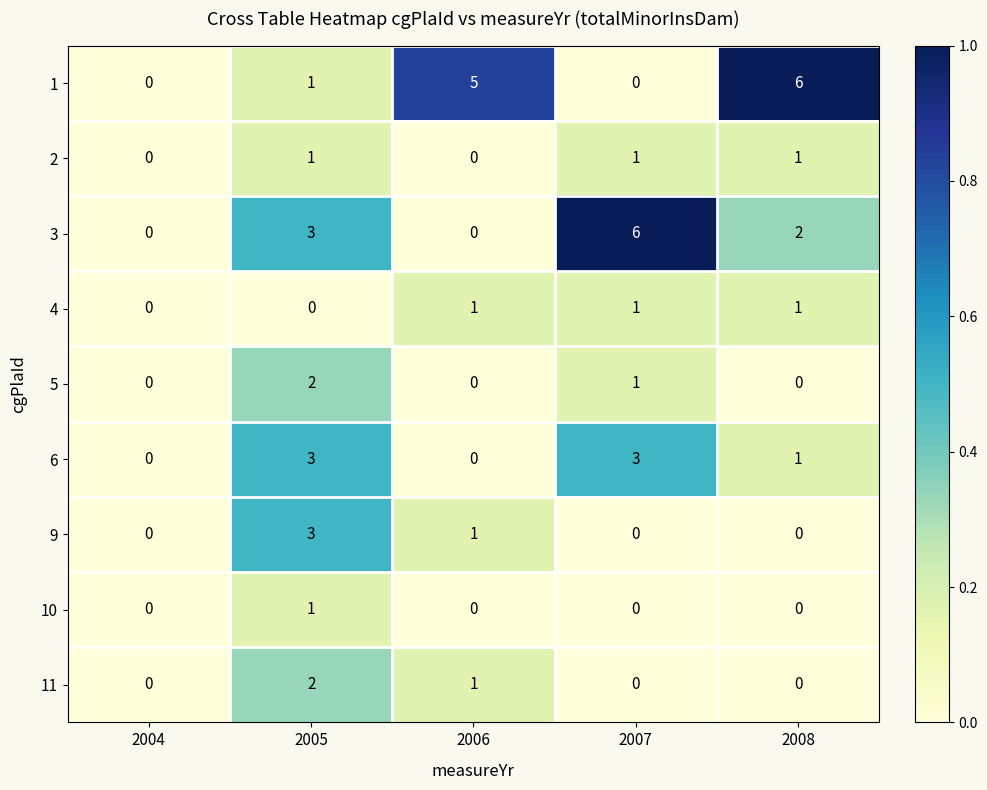

What is the difference between the 9 values at 2005 and 2007?

3